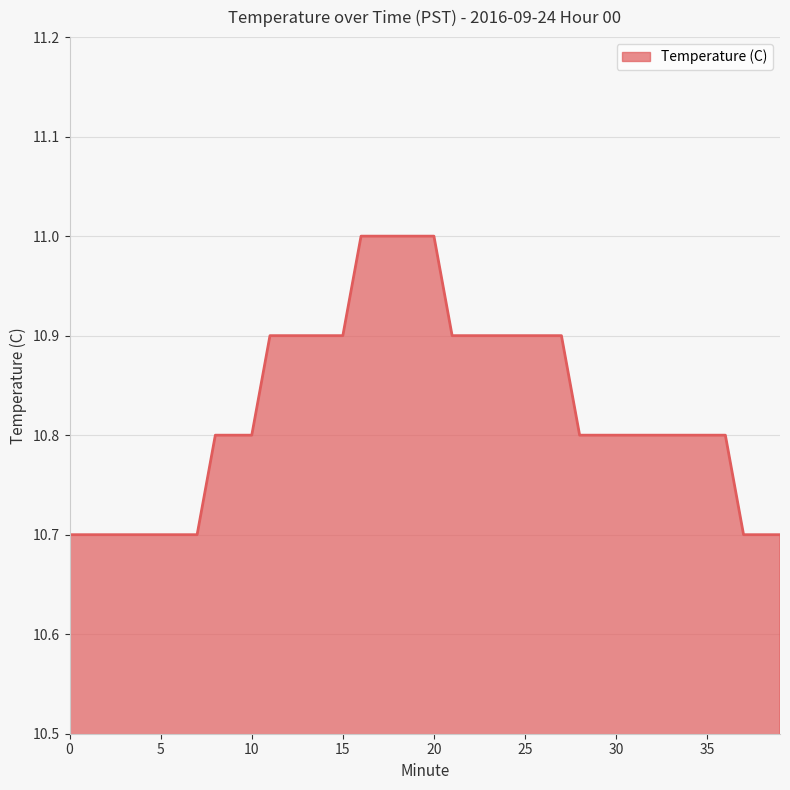

What is the difference between the maximum and minimum values?

0.3